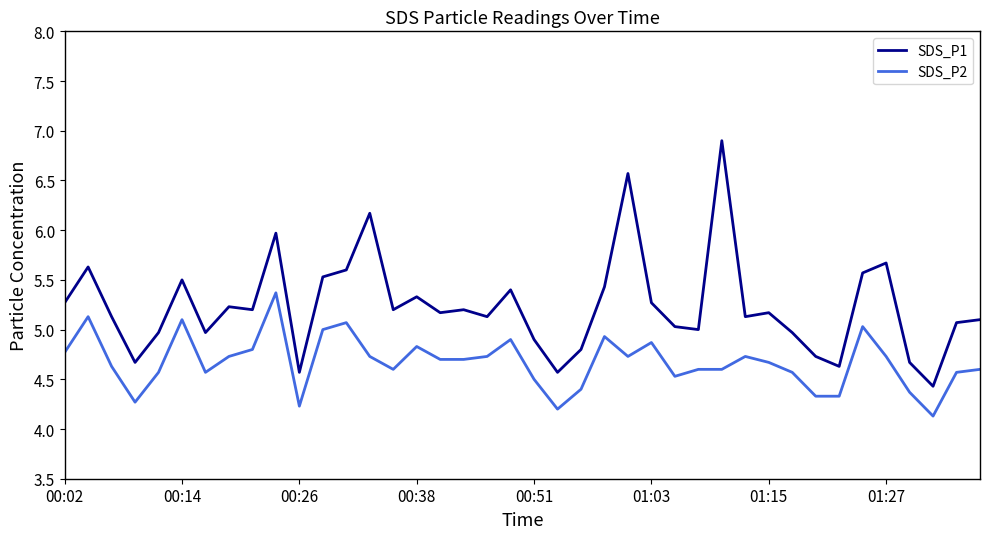

Reading right to left, transcribe all the data shown in this chart.

SDS_P1: 5.1	5.1	4.4	4.7	5.7	5.6	4.6	4.7	5.0	5.2	5.1	6.9	5.0	5.0	5.3	6.6	5.4	4.8	4.6	4.9	5.4	5.1	5.2	5.2	5.3	5.2	6.2	5.6	5.5	4.6	6.0	5.2	5.2	5.0	5.5	5.0	4.7	5.1	5.6	5.3
SDS_P2: 4.6	4.6	4.1	4.4	4.7	5.0	4.3	4.3	4.6	4.7	4.7	4.6	4.6	4.5	4.9	4.7	4.9	4.4	4.2	4.5	4.9	4.7	4.7	4.7	4.8	4.6	4.7	5.1	5.0	4.2	5.4	4.8	4.7	4.6	5.1	4.6	4.3	4.6	5.1	4.8